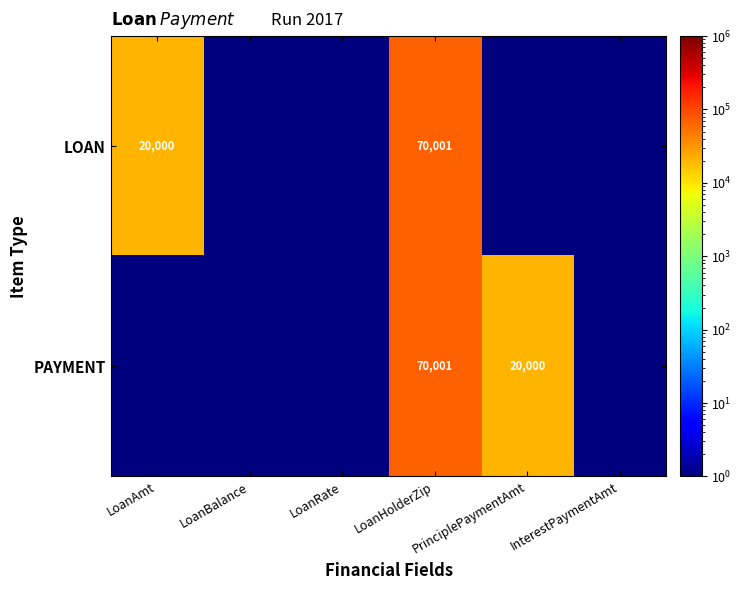

At which label is PAYMENT closest to 35000?

PrinciplePaymentAmt